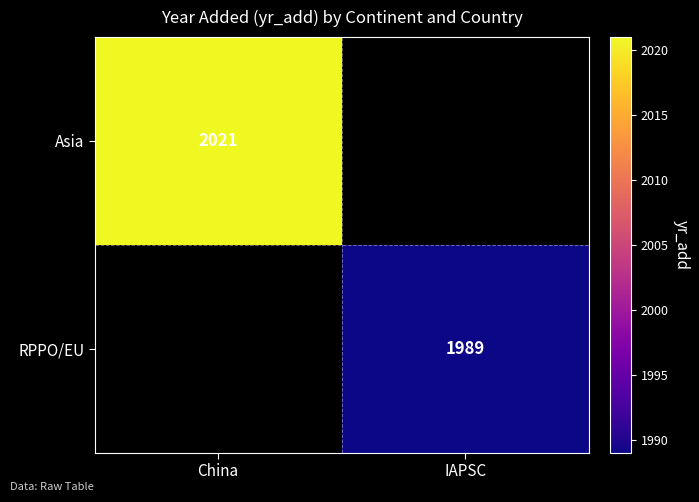

How many distinct data groups are displayed?

2